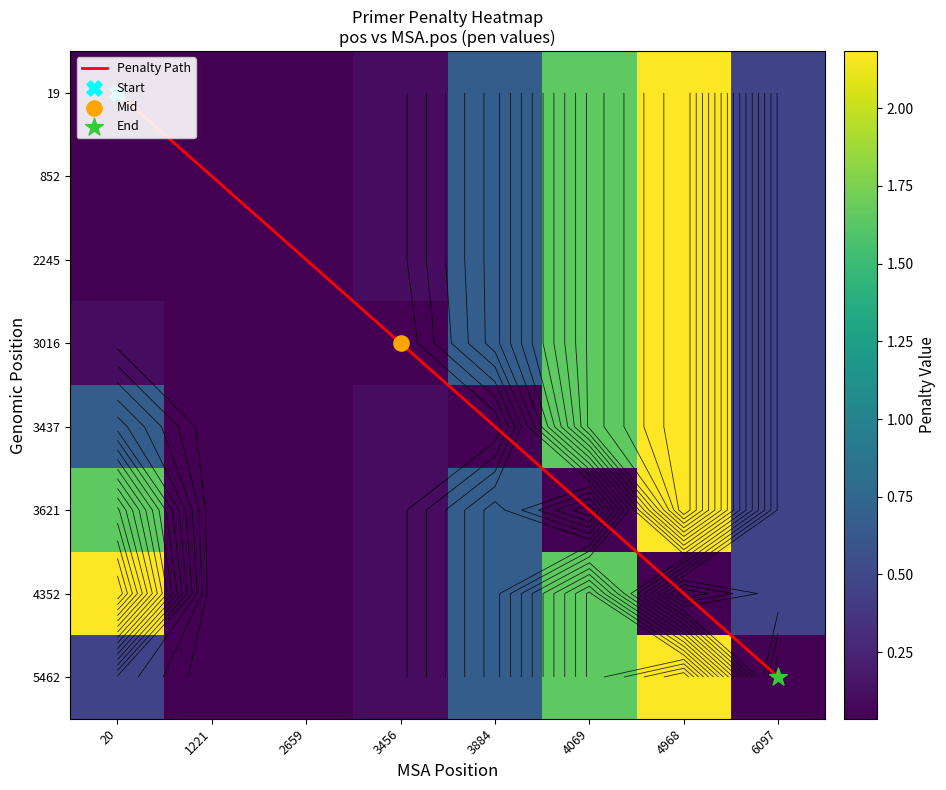

What is the difference between the 19 values at 6097 and 3884?

0.2